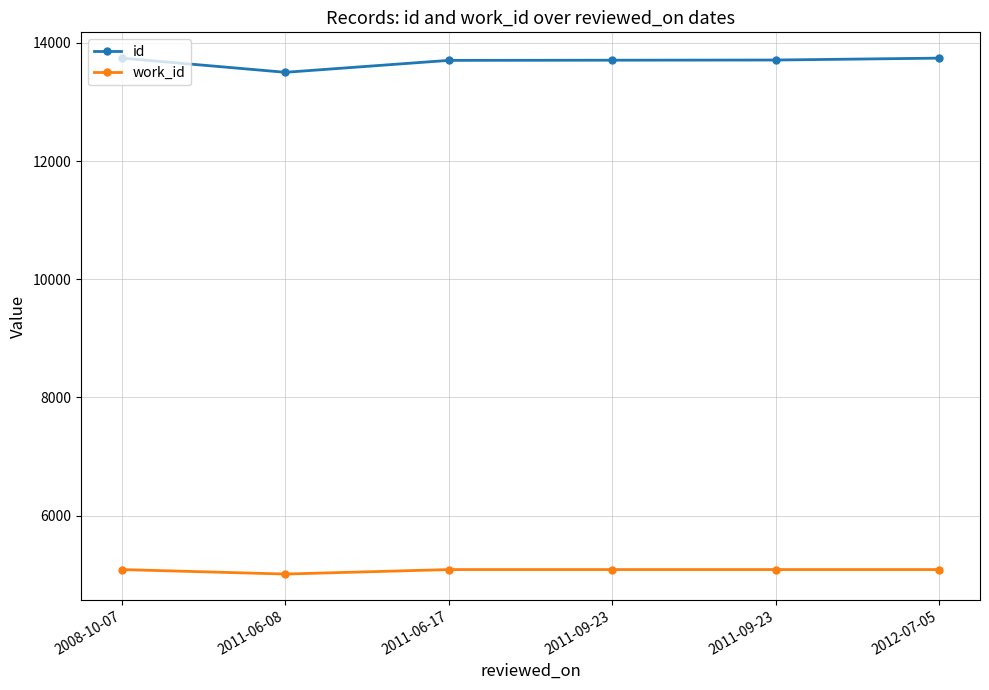

How many lines are shown in the chart?

2